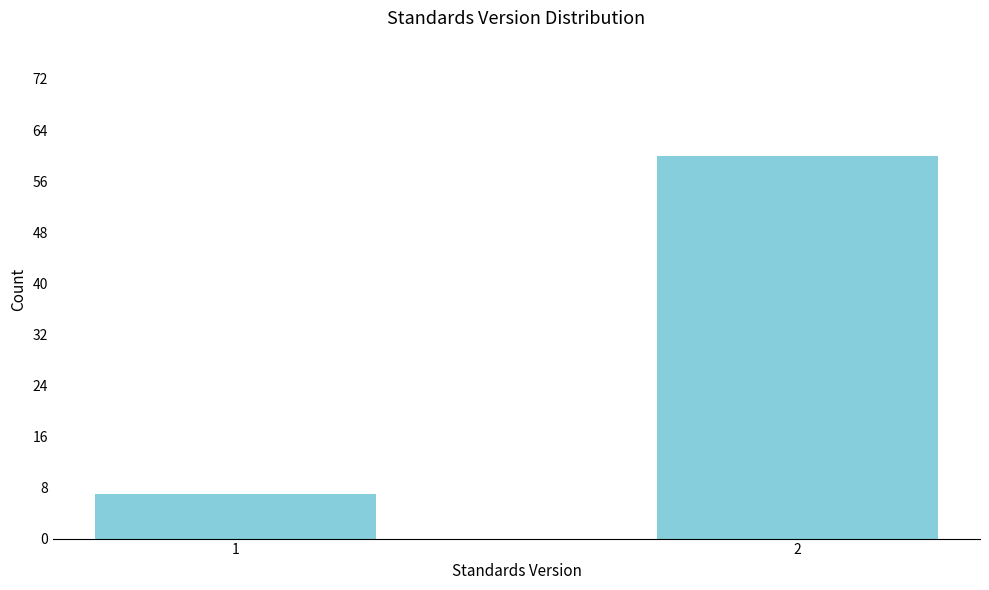

Reading left to right, list all the values displayed in this chart.

7	60